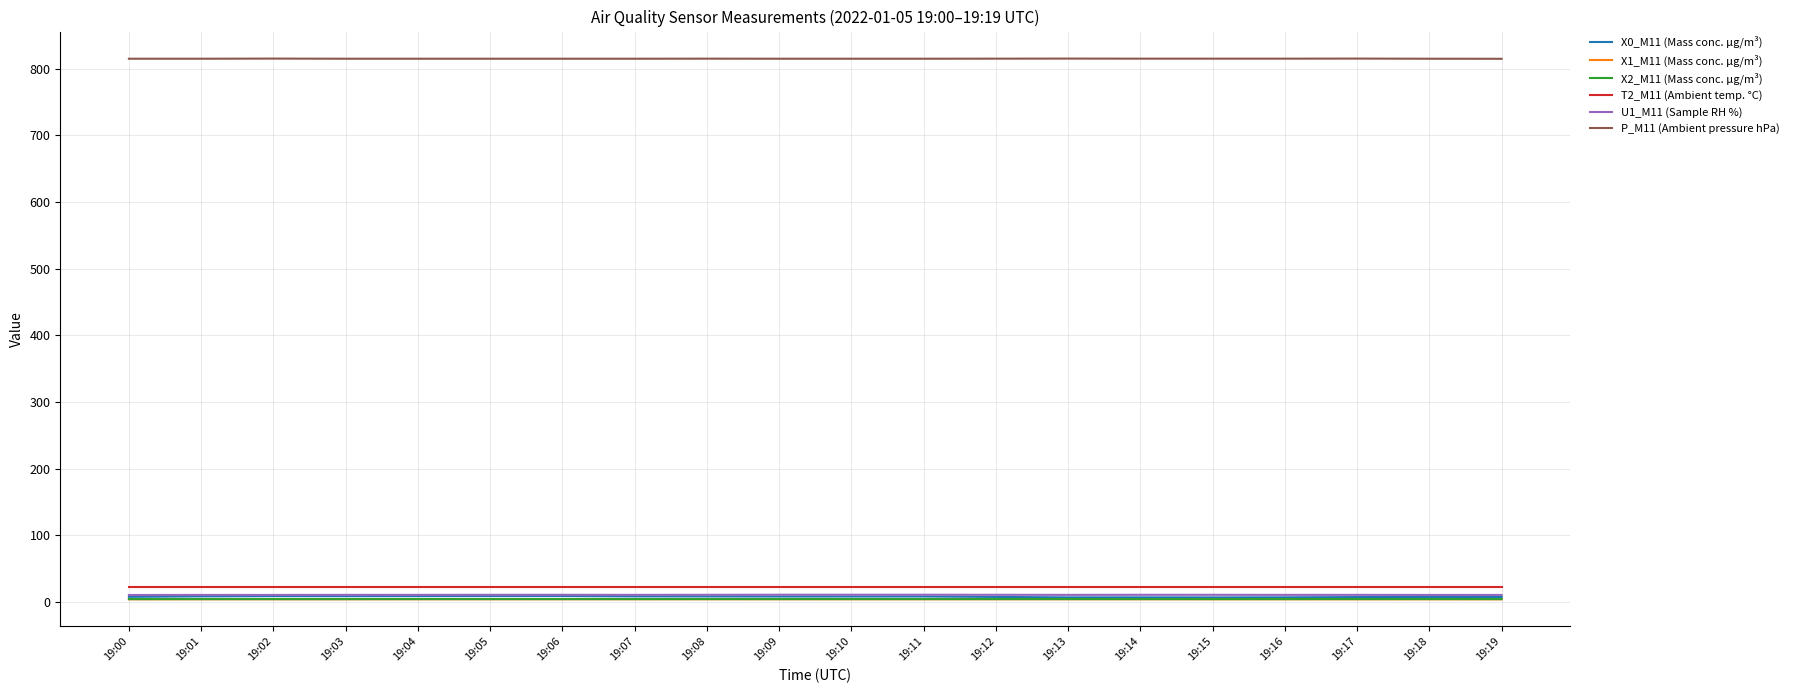

What is the greatest value displayed?

815.1